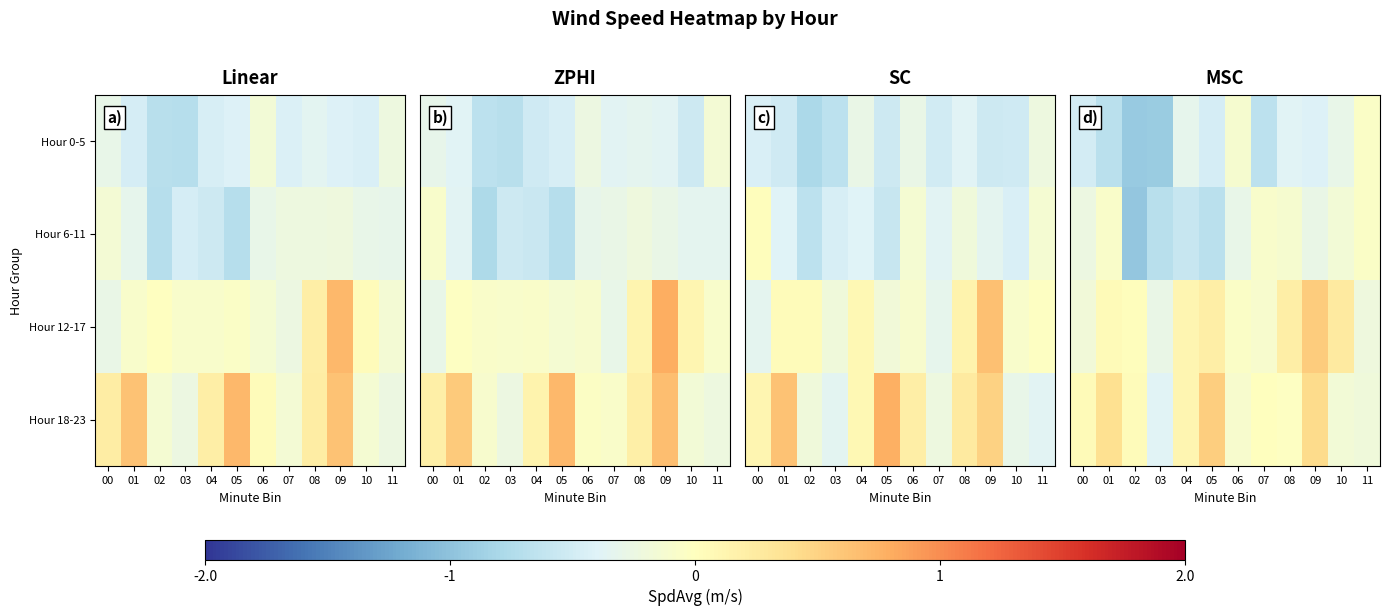

What is the maximum value shown in the chart?

0.6